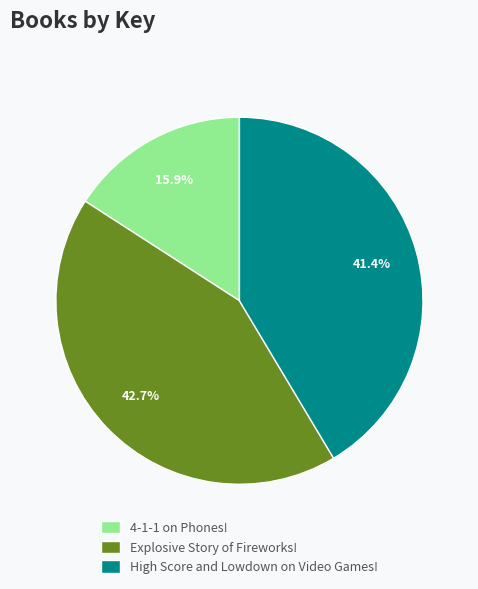

The 4-1-1 on Phones! slice represents 16% of the pie. True or false?

True